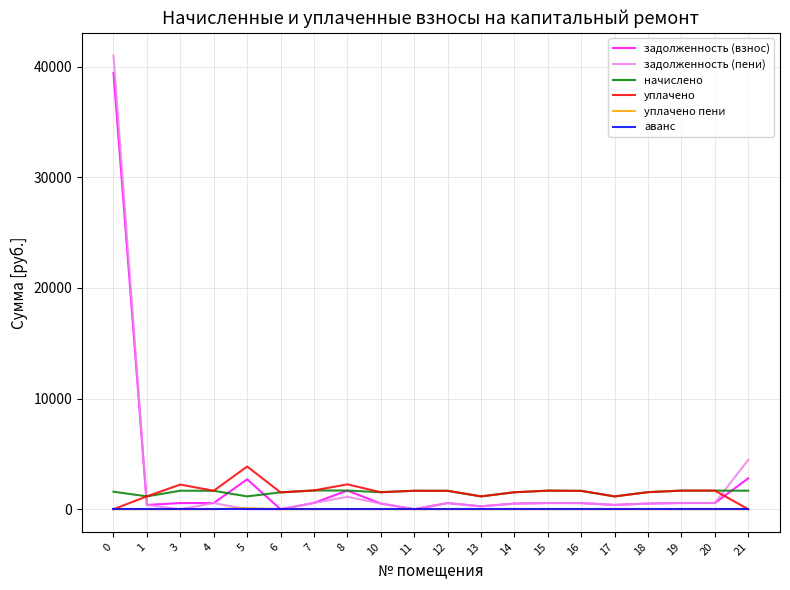

Which series has the widest spread of values?

задолженность (пени)